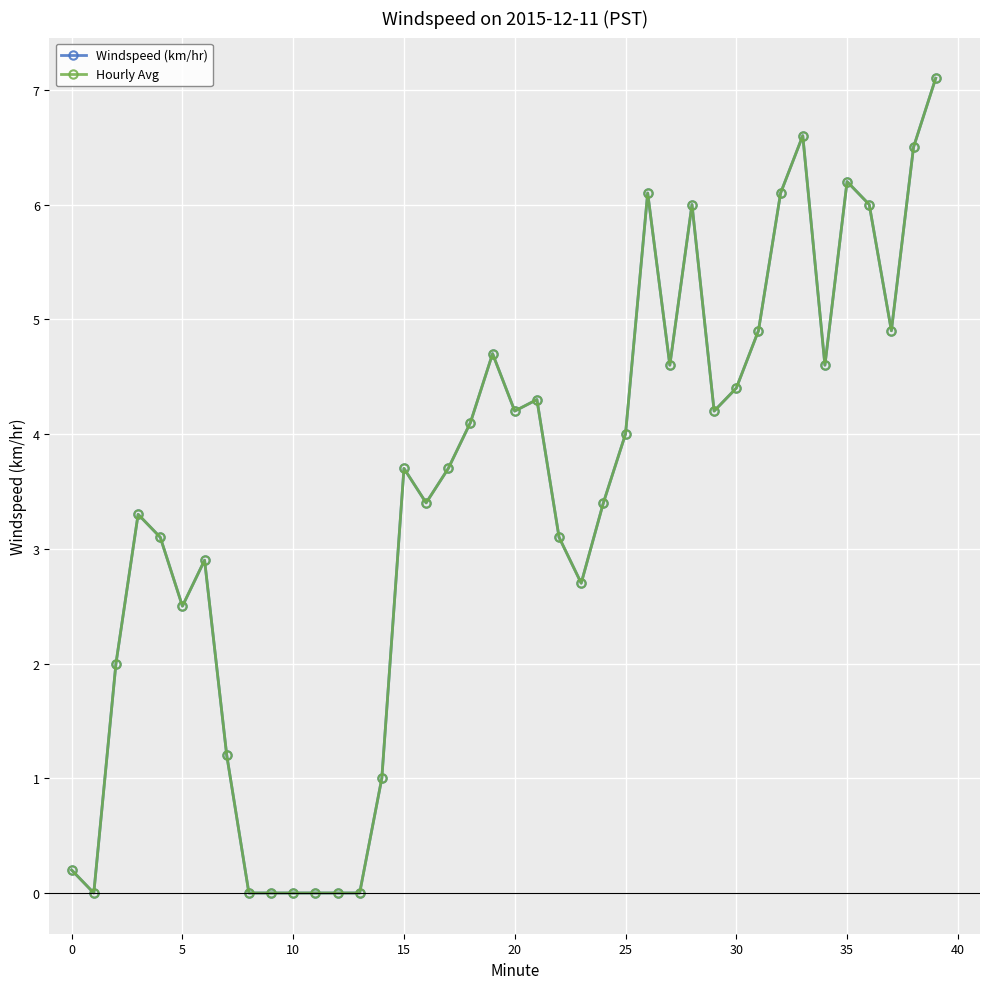

Does the chart display data point markers on the line(s)?

Yes